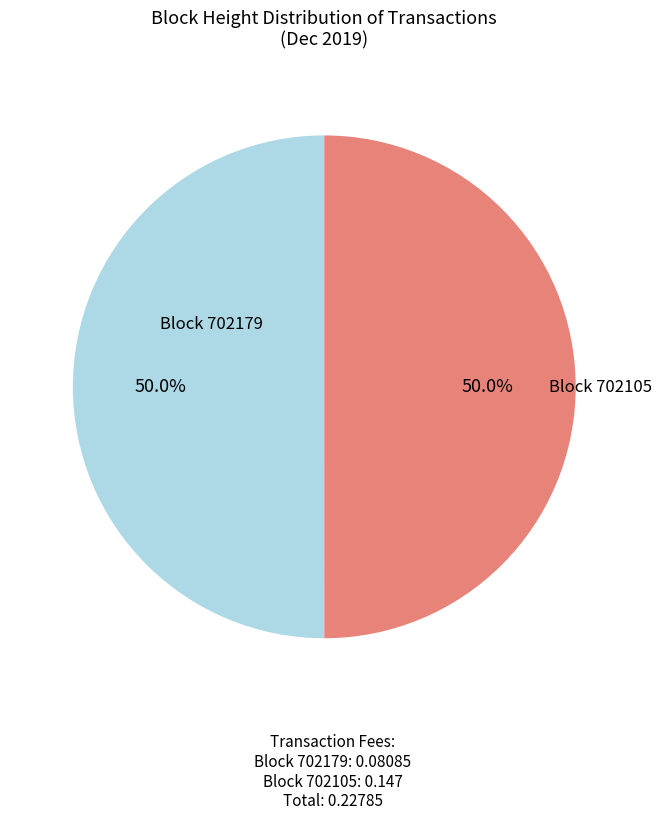

How many slices are in this pie chart?

2